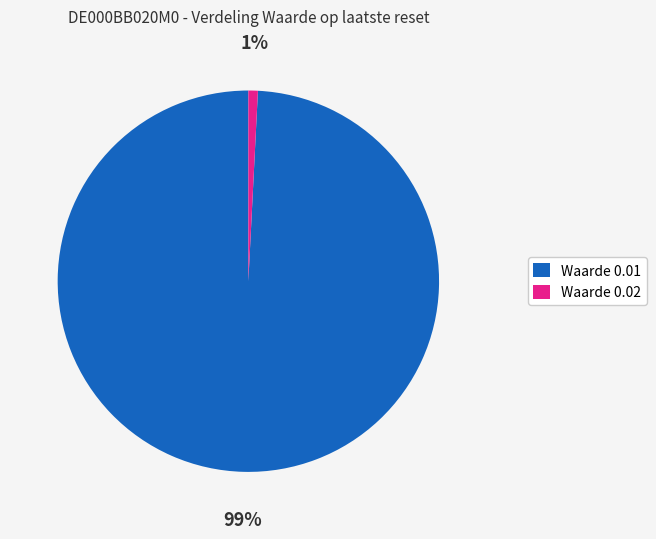

To the nearest percent, what percentage of the pie is Waarde 0.01?

99%